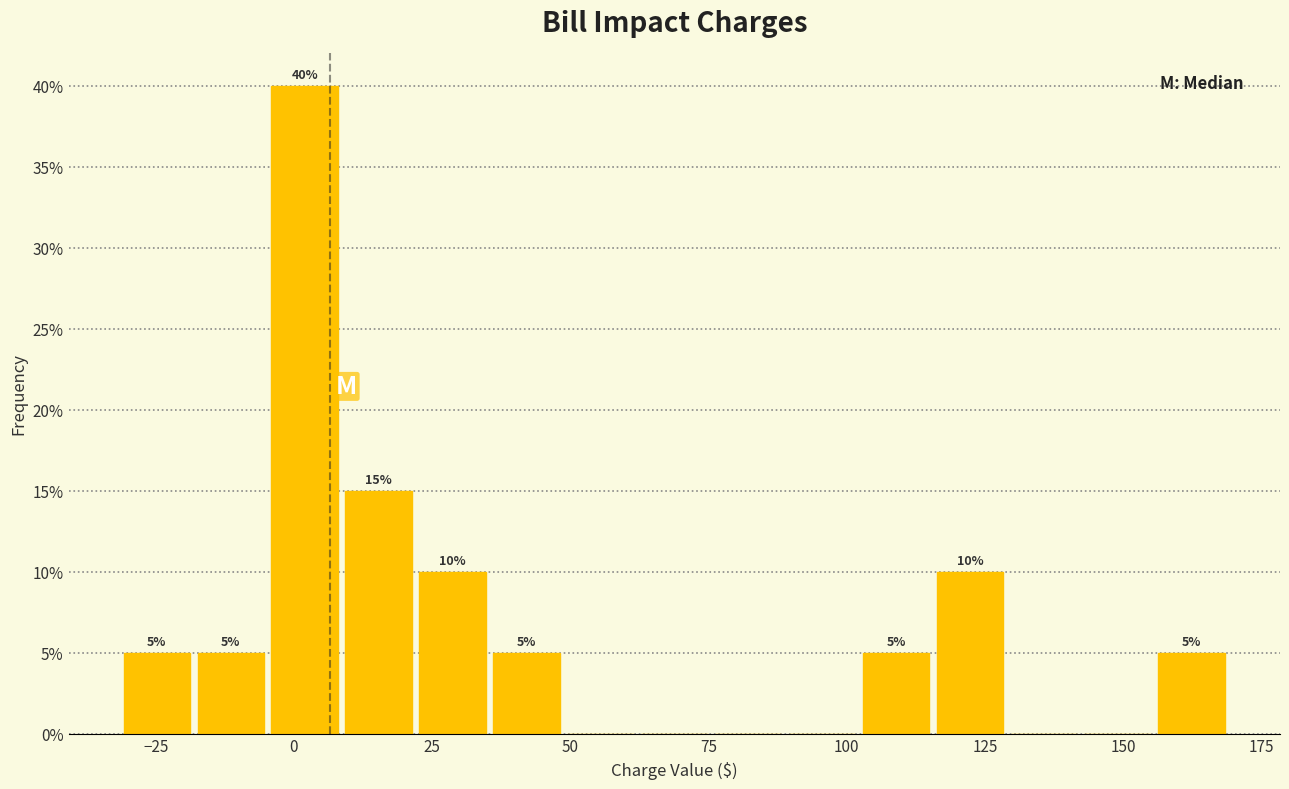

Around what value on the x-axis is the tallest bar? Give the approximate position of its centre, as read against the axis.

0